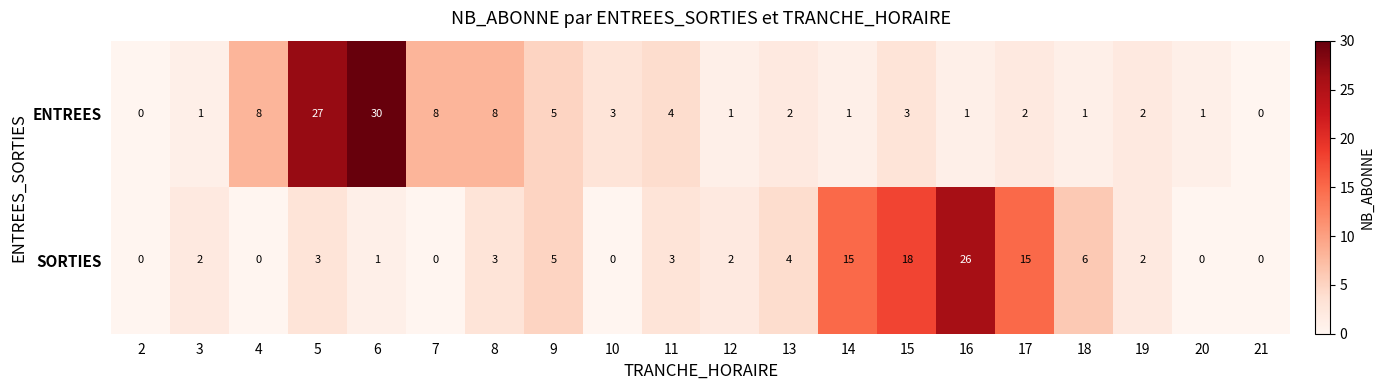

What is the average value of the ENTREES series?

5